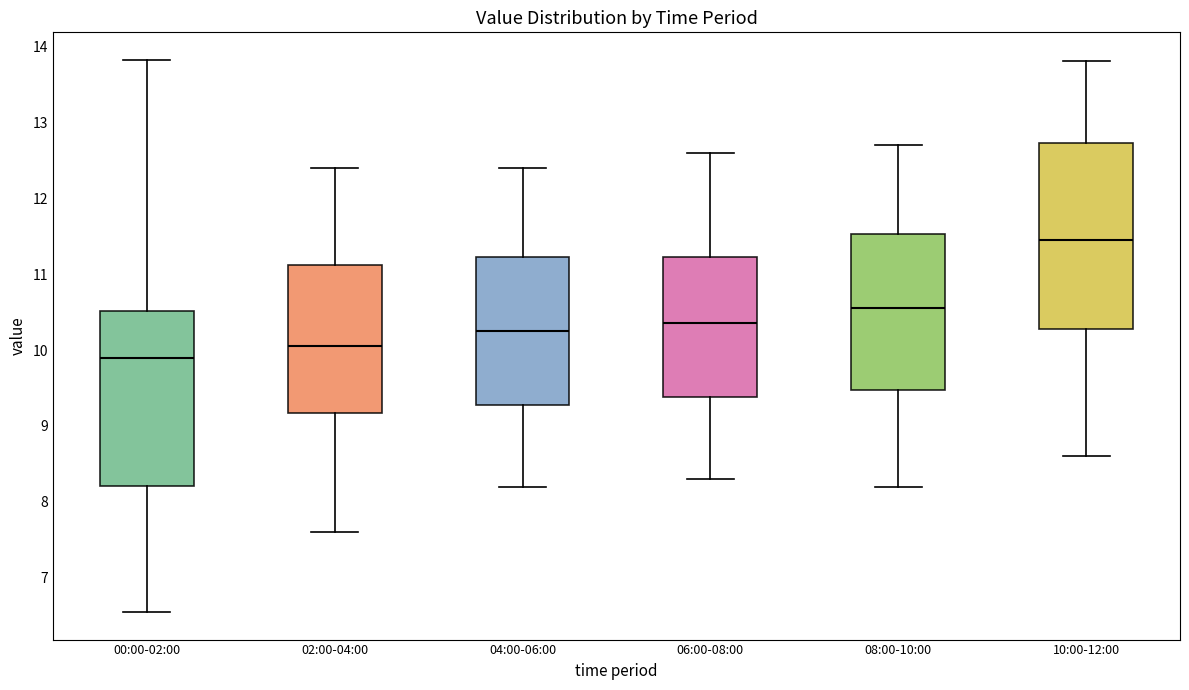

Comparing the boxes themselves (not the whiskers), which one is the tallest?

10:00-12:00